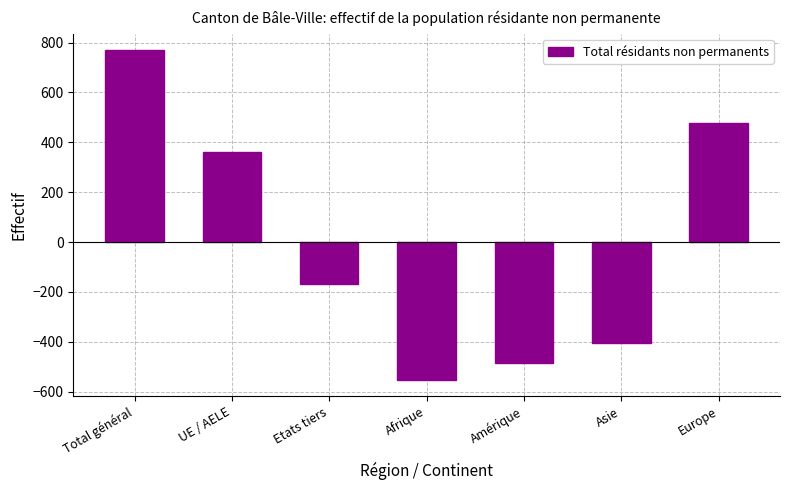

What is the value of the 3rd bar from the left?

-168.1